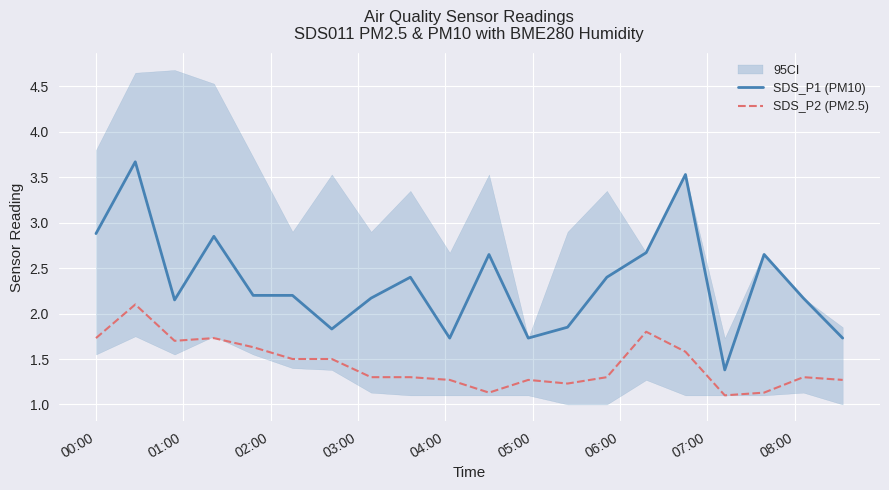

At which label does SDS_P1 (PM10) first exceed 2?

00:00